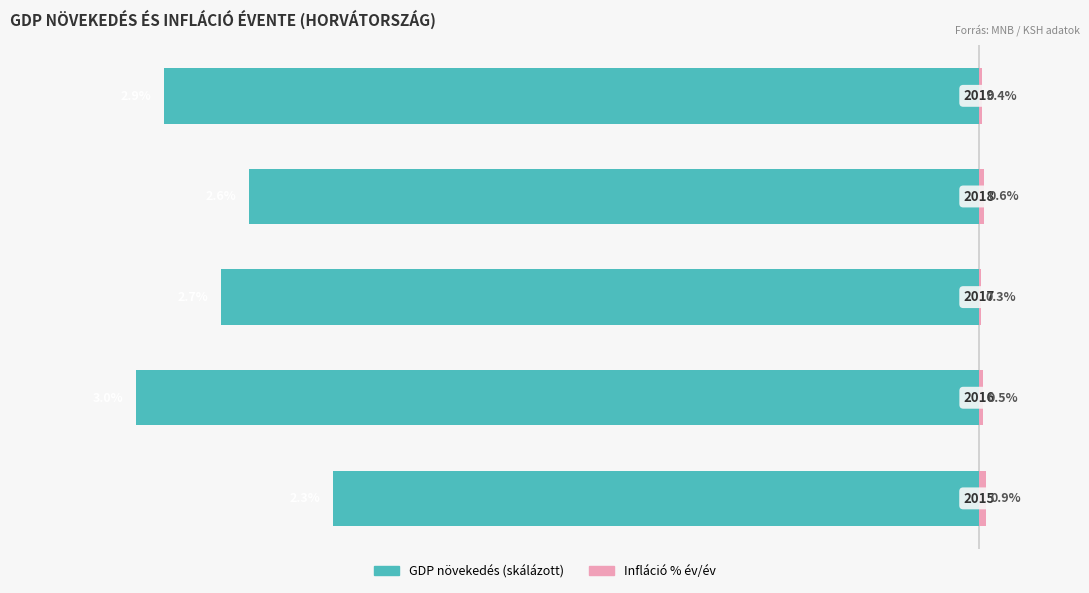

What is the approximate value of Infláció % év/év at 2?

0.3